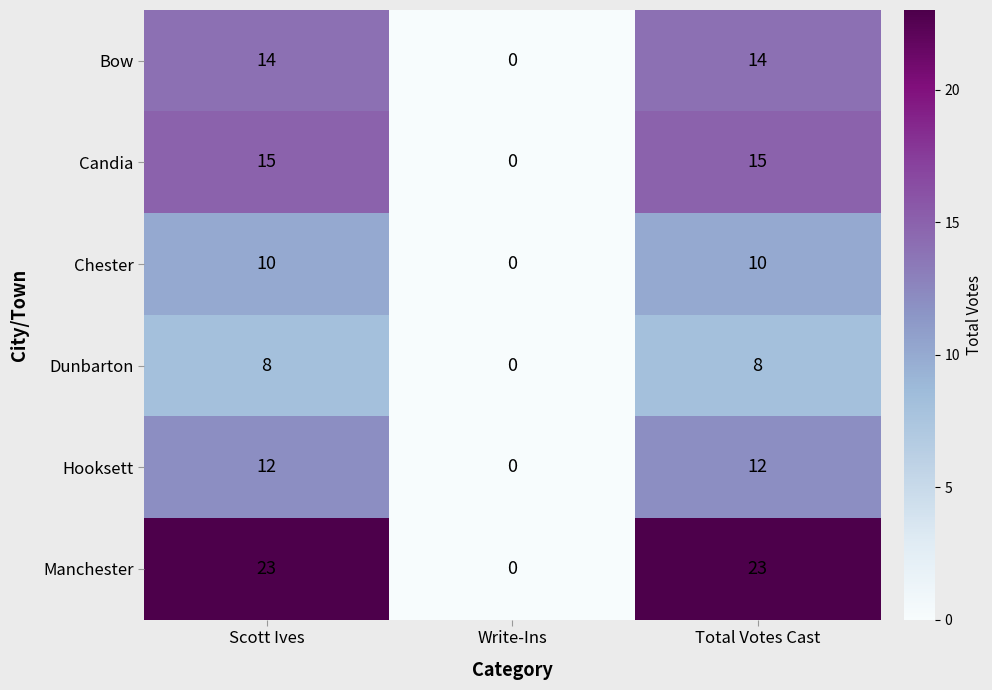

Rank the series at Scott Ives from lowest to highest value.

Dunbarton, Chester, Hooksett, Bow, Candia, Manchester